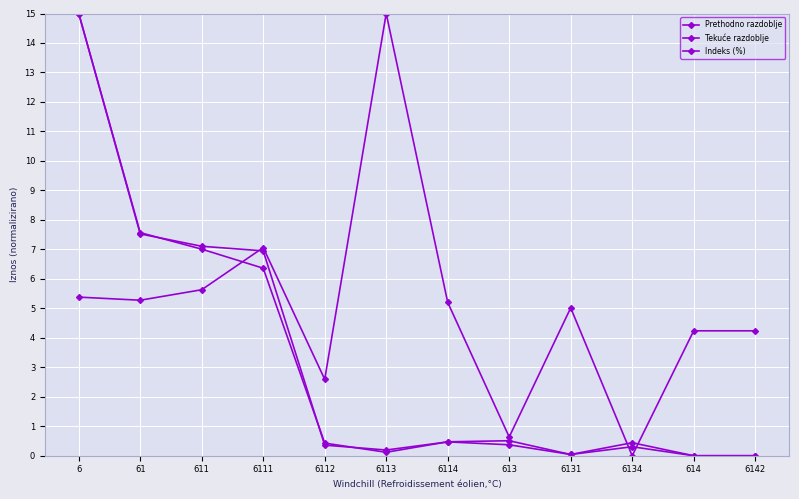

Which series has the widest spread of values?

Prethodno razdoblje